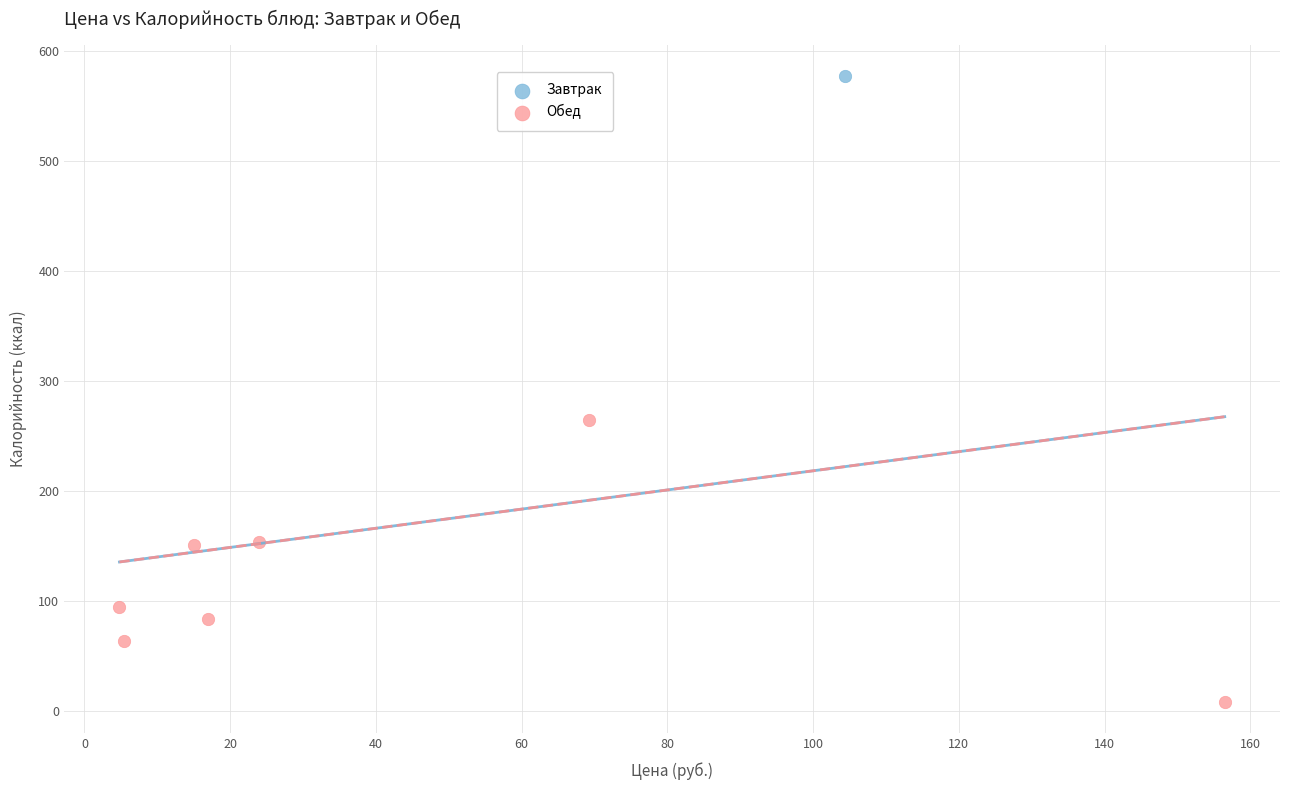

What are all the series names shown in the legend?

Завтрак, Обед